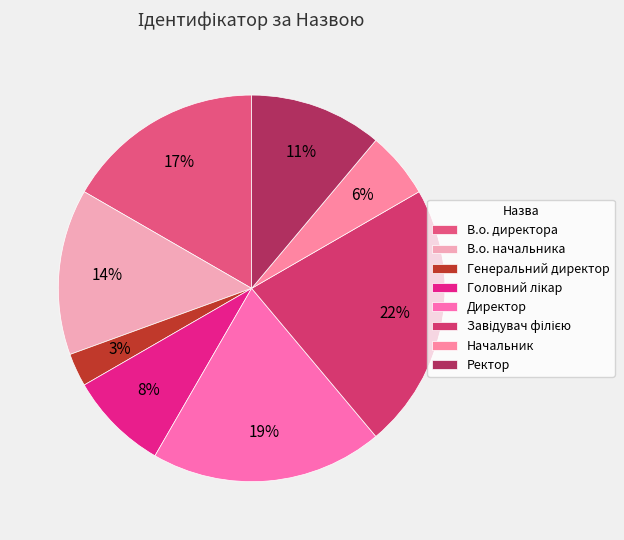

Rank the categories by value from highest to lowest.

Завідувач філією, Директор, В.о. директора, В.о. начальника, Ректор, Головний лікар, Начальник, Генеральний директор